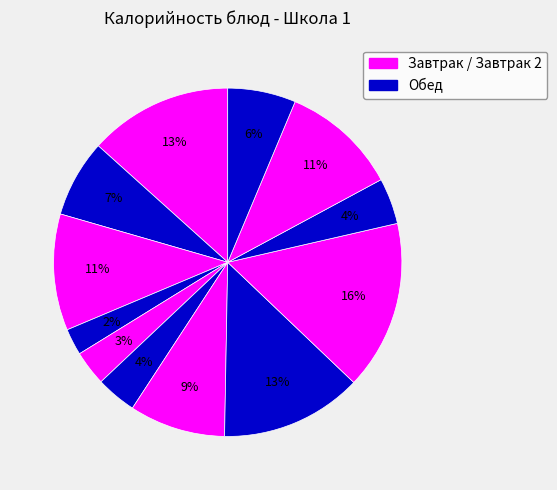

How many slices are in this pie chart?

12